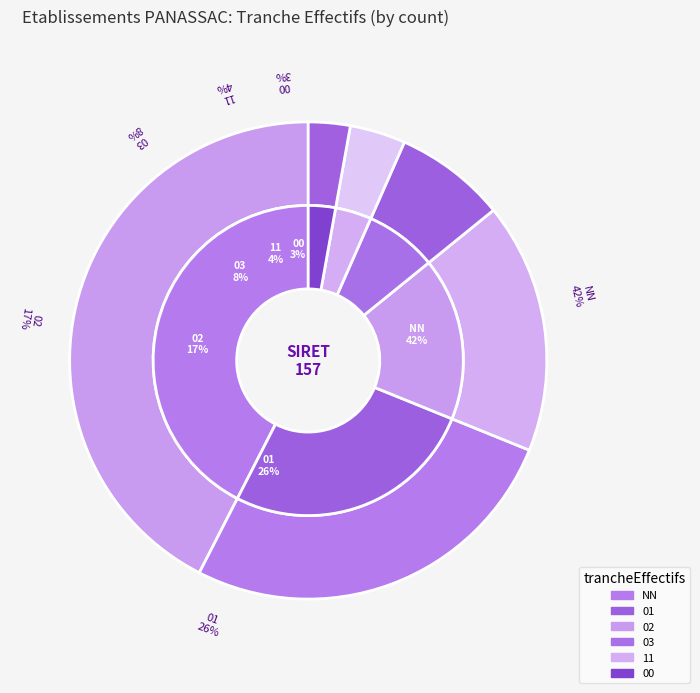

How many slices are in this pie chart?

6